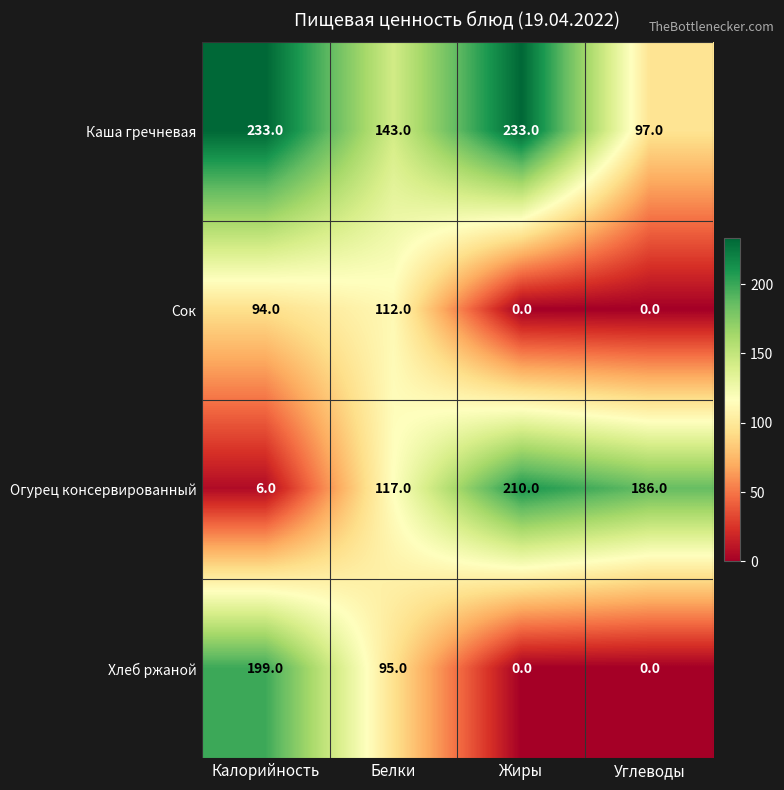

Between Белки and Углеводы, which series saw the biggest shift?

Сок